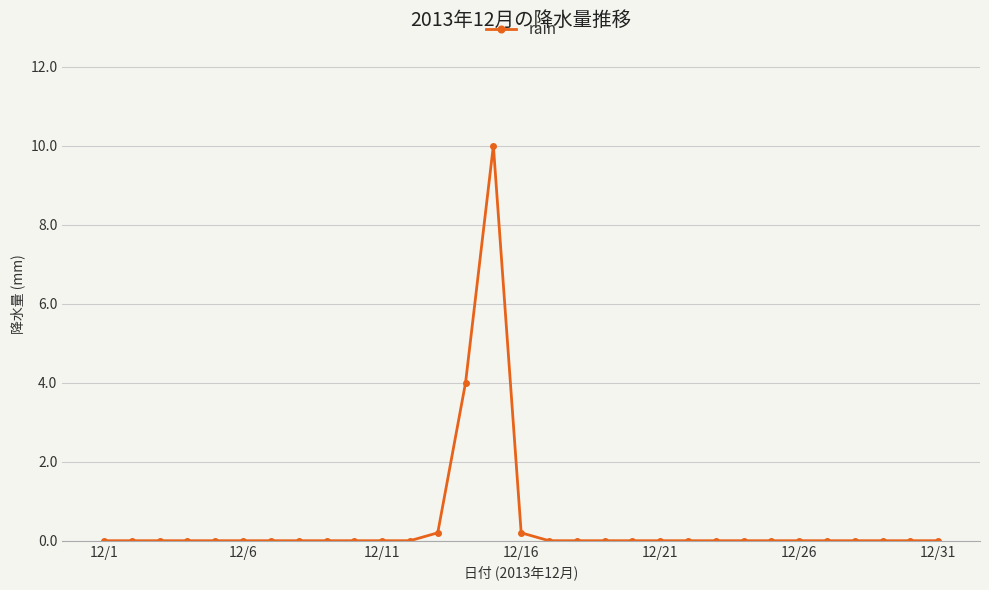

Reading left to right, transcribe all the data shown in this chart.

0.0	0.0	0.0	0.0	0.0	0.0	0.0	0.0	0.0	0.0	0.0	0.0	0.2	4.0	10.0	0.2	0.0	0.0	0.0	0.0	0.0	0.0	0.0	0.0	0.0	0.0	0.0	0.0	0.0	0.0	0.0